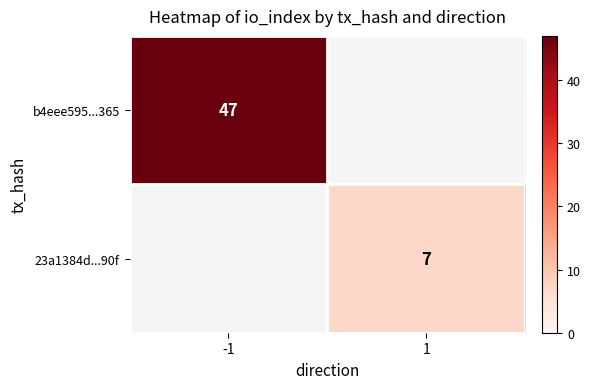

True or false: 23a1384d...90f has a value of 4 at 1.

False